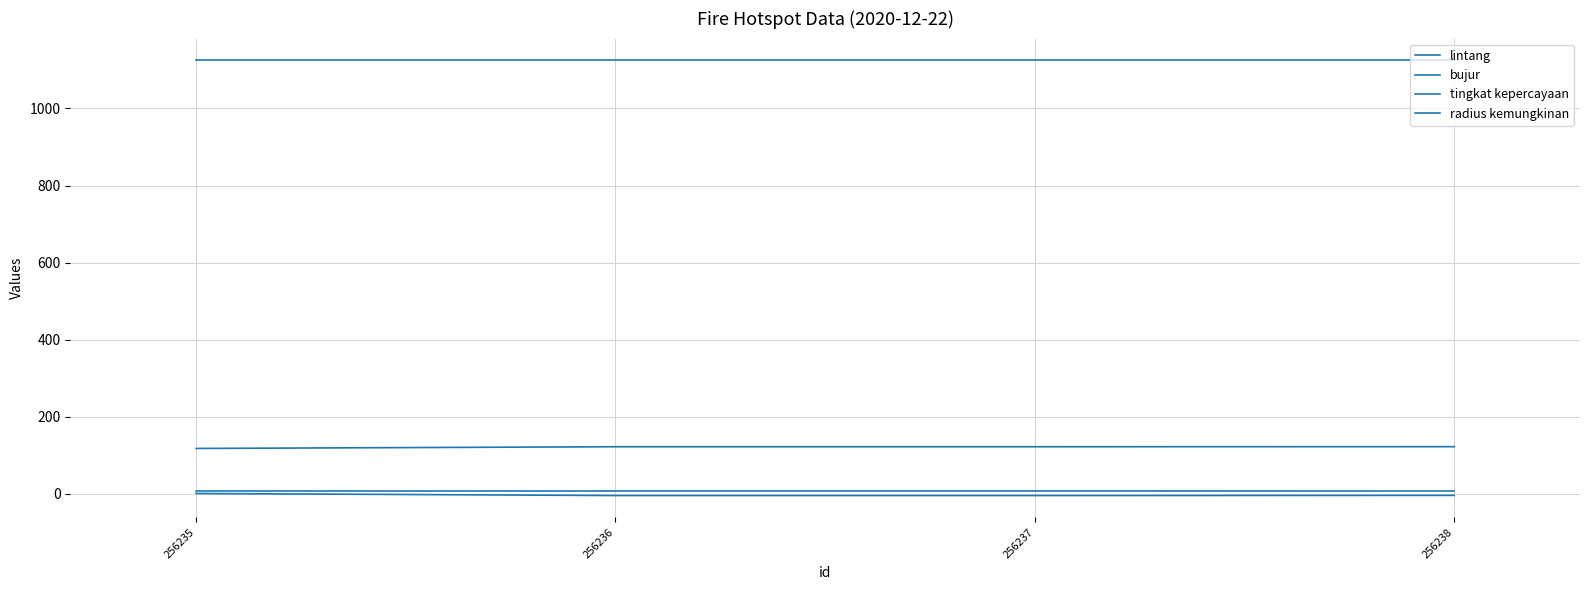

Does the chart have visible grid lines?

Yes